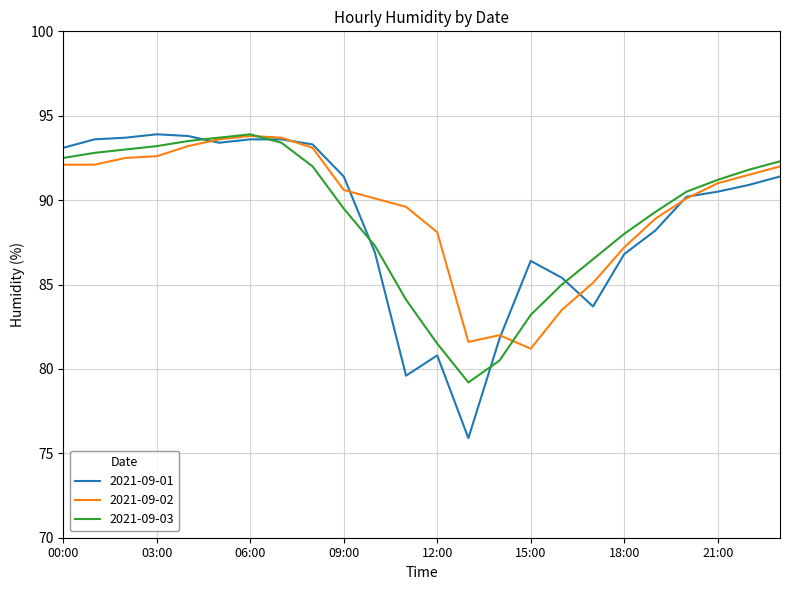

What is the maximum value for 2021-09-01?

93.9